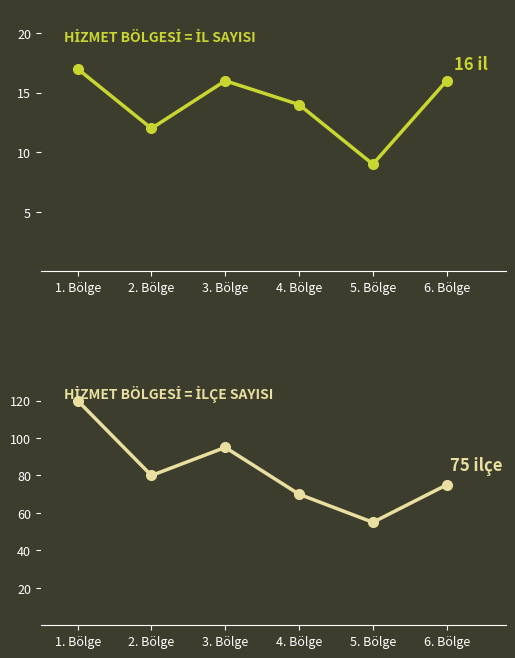

What is the label of the 4th point from the left?

4. Bölge